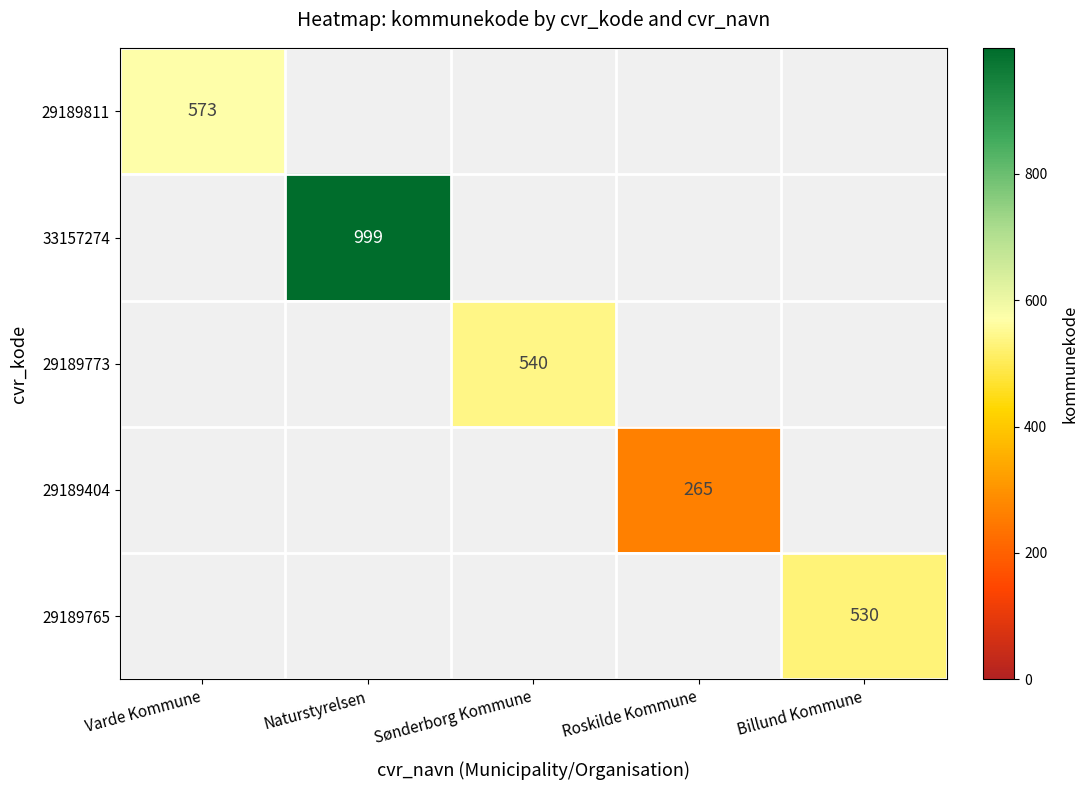

What is the minimum value shown in the chart?

265.0